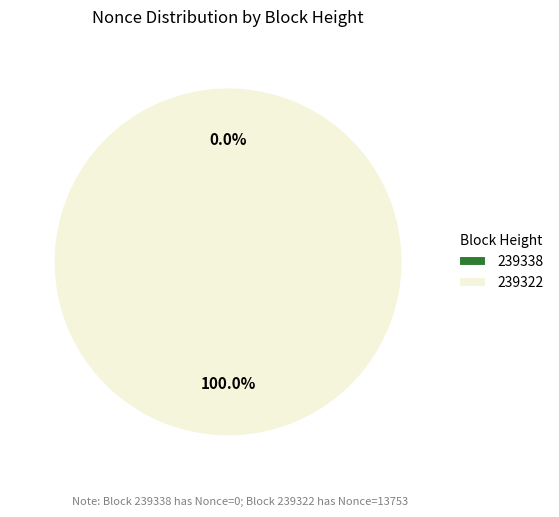

Which has a higher value, 239338 or 239322?

239322